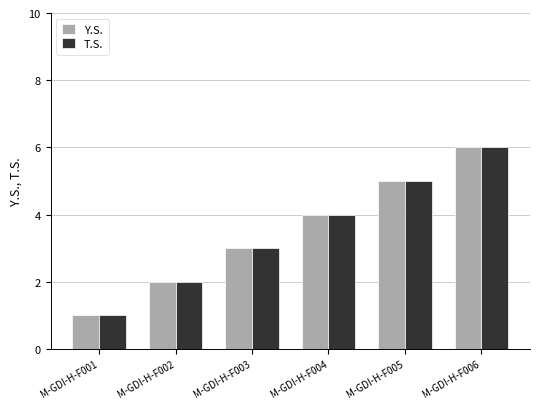

Reading right to left, what are all the values shown in this chart?

Y.S.: M-GDI-H-F006=6	M-GDI-H-F005=5	M-GDI-H-F004=4	M-GDI-H-F003=3	M-GDI-H-F002=2	M-GDI-H-F001=1
T.S.: M-GDI-H-F006=6	M-GDI-H-F005=5	M-GDI-H-F004=4	M-GDI-H-F003=3	M-GDI-H-F002=2	M-GDI-H-F001=1